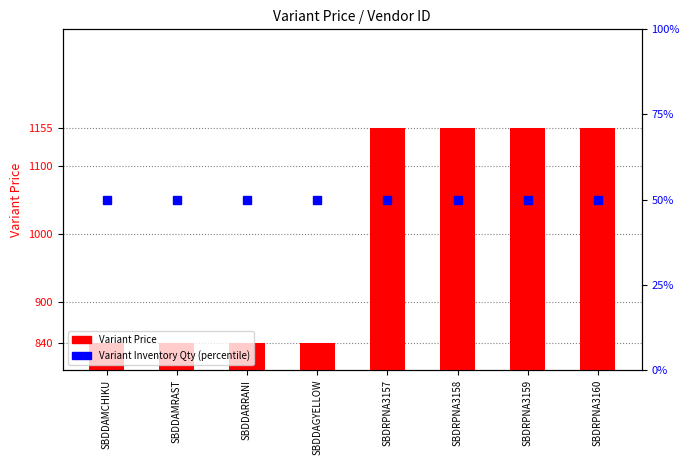

Which category has the lowest value in the Variant Inventory Qty (percentile) series?

SBDDAMCHIKU